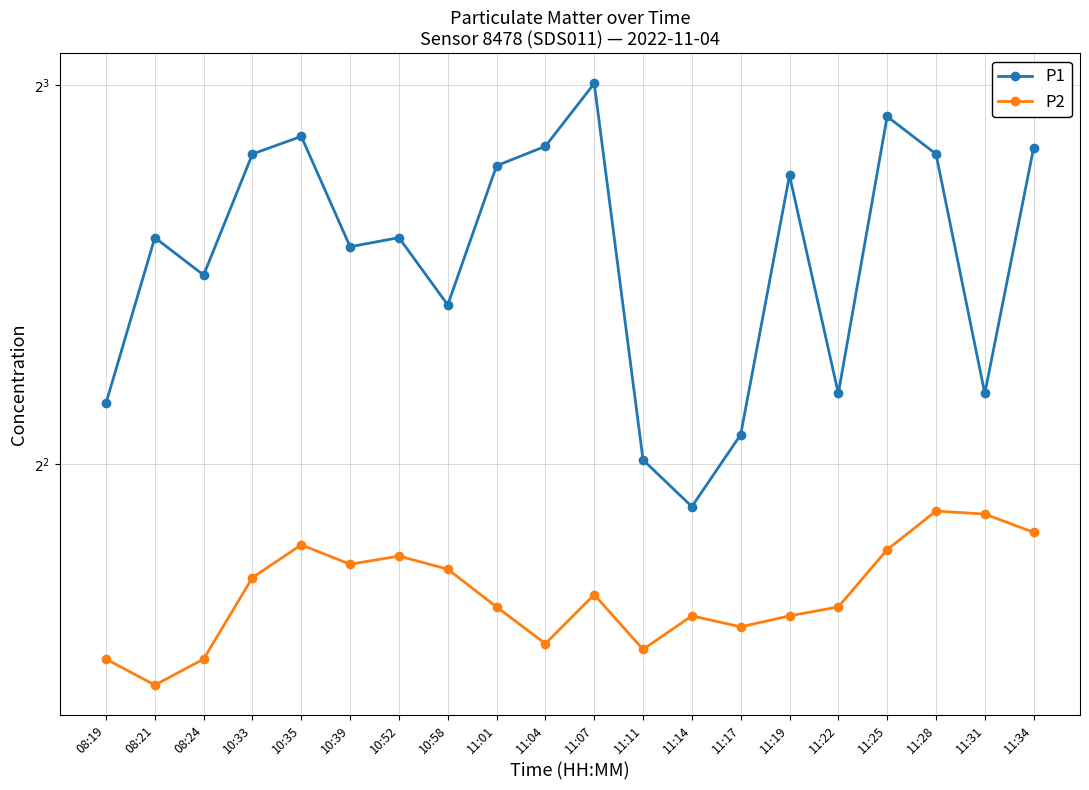

How many lines are shown in the chart?

2